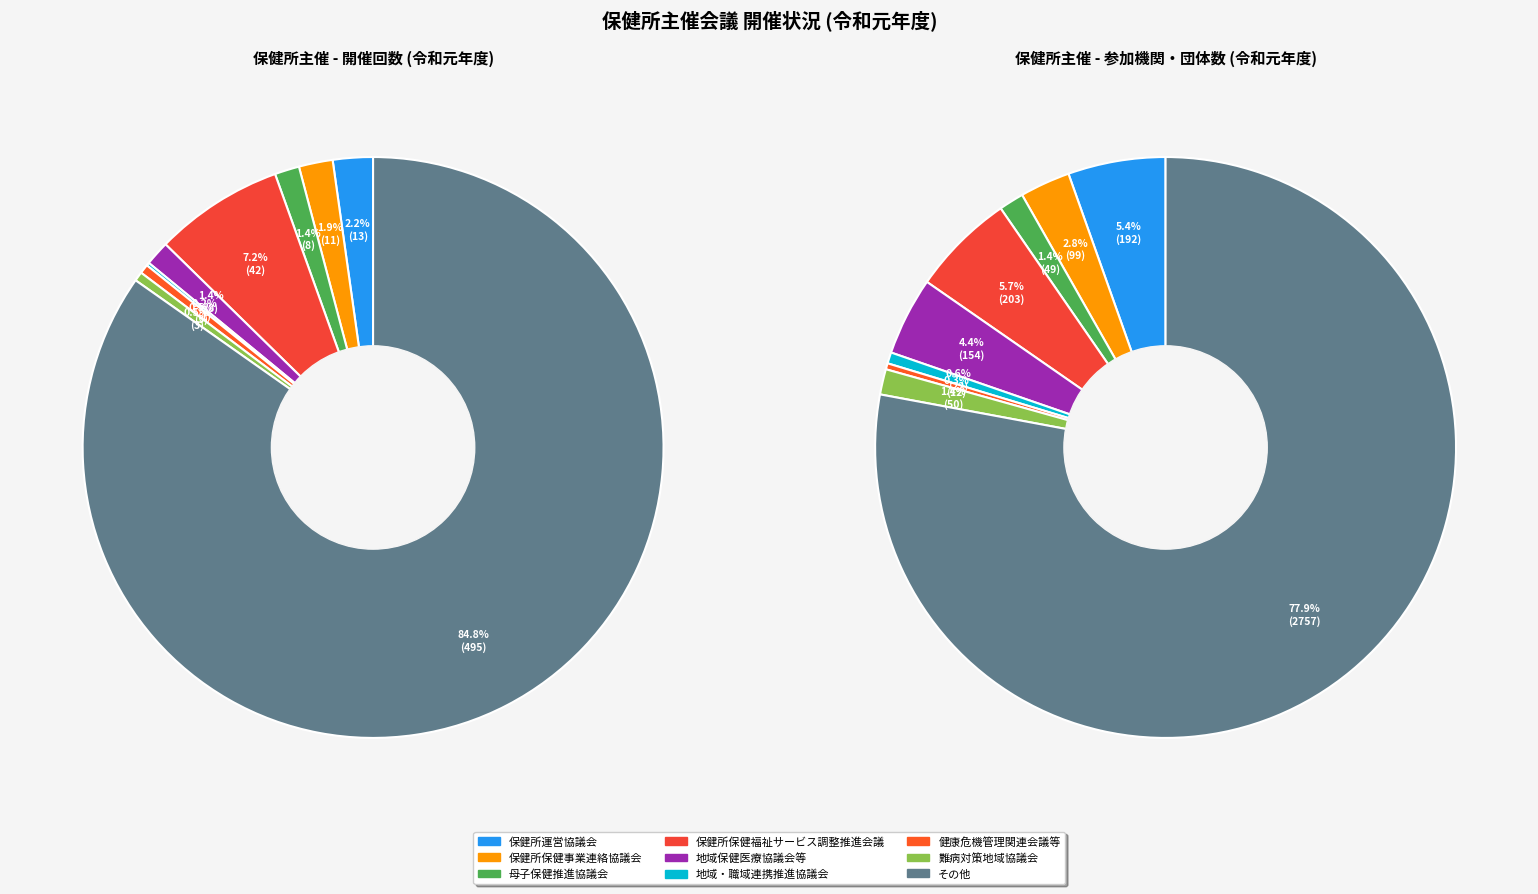

True or false: 難病対策地域協議会 accounts for 13% of the total.

False